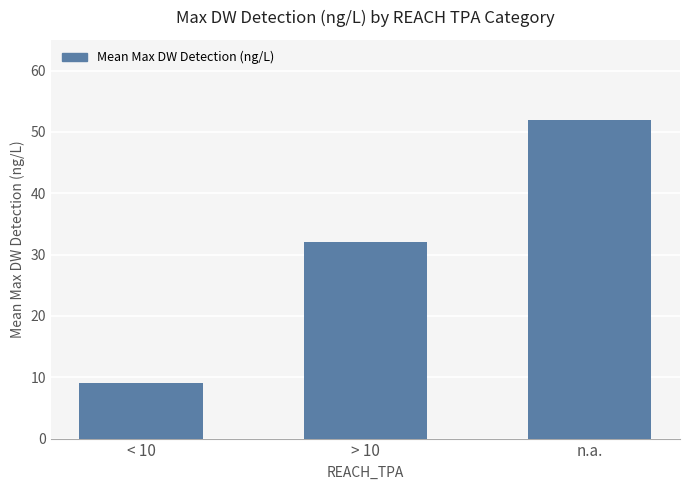

Reading left to right, what are all the values shown in this chart?

9	32	52